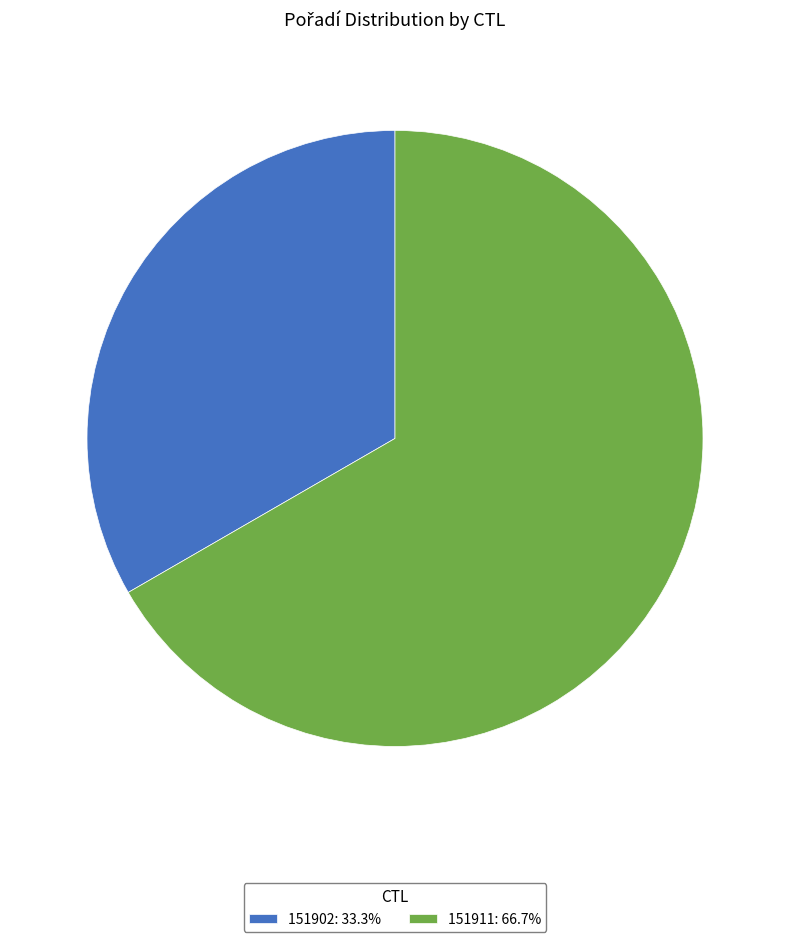

Is the sum of 151911: 66.7% and 151902: 33.3% greater than half?

Yes